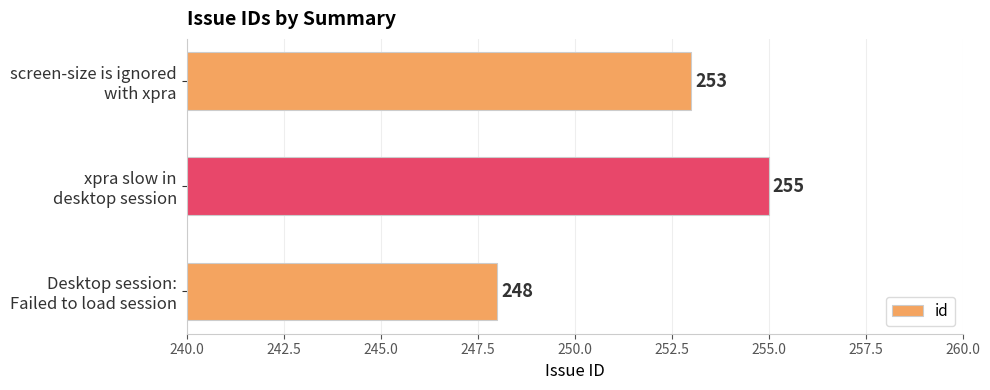

What is the difference between the maximum and minimum values?

7